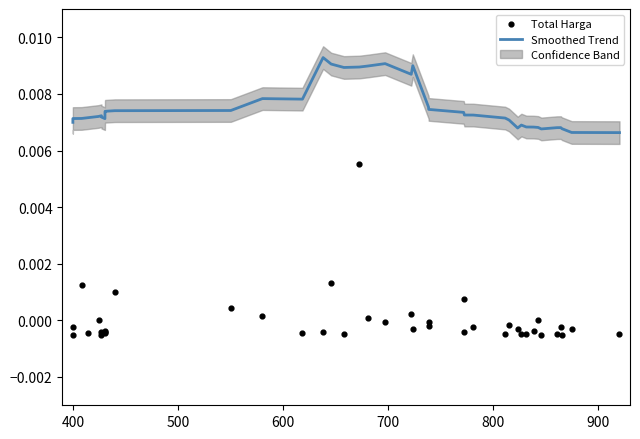

Which series has the widest spread of Y values?

Total Harga